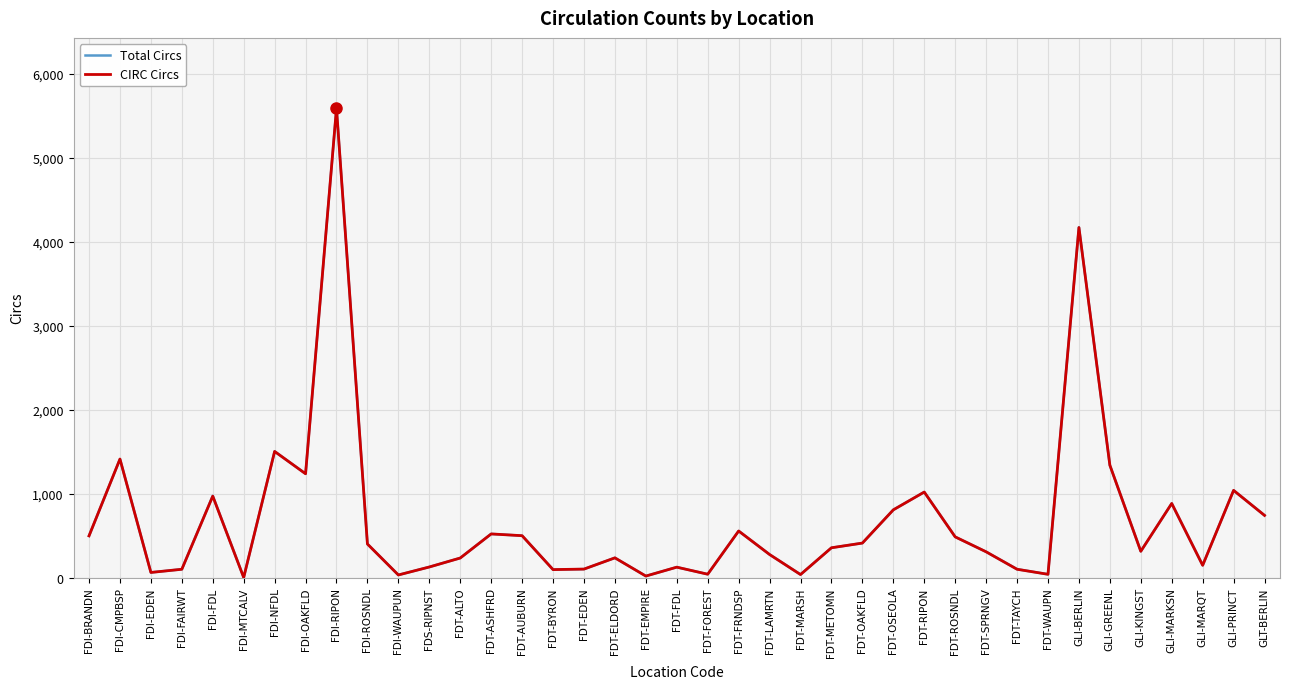

Is it true that Total Circs equals 235 at FDT-ELDORD?

True